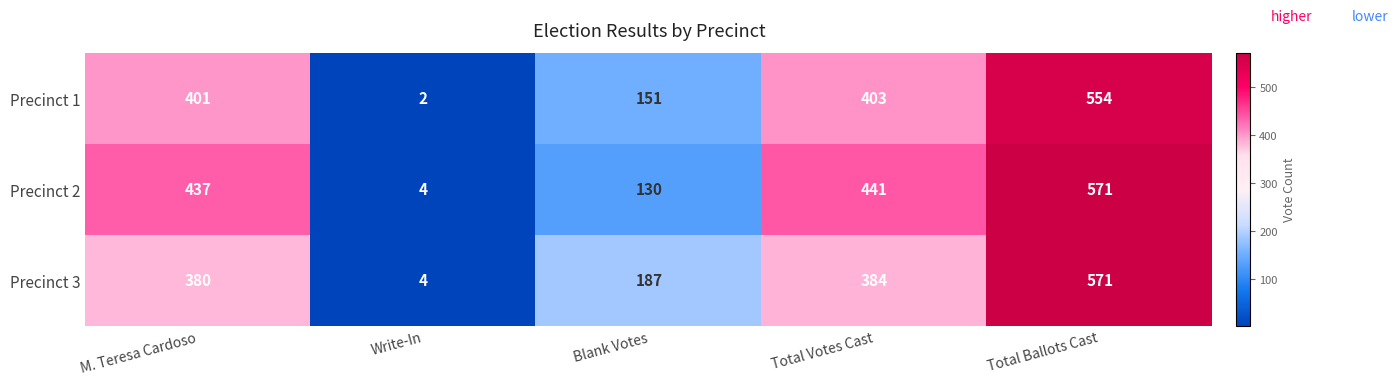

What is the difference between the highest and lowest values at Total Votes Cast?

57